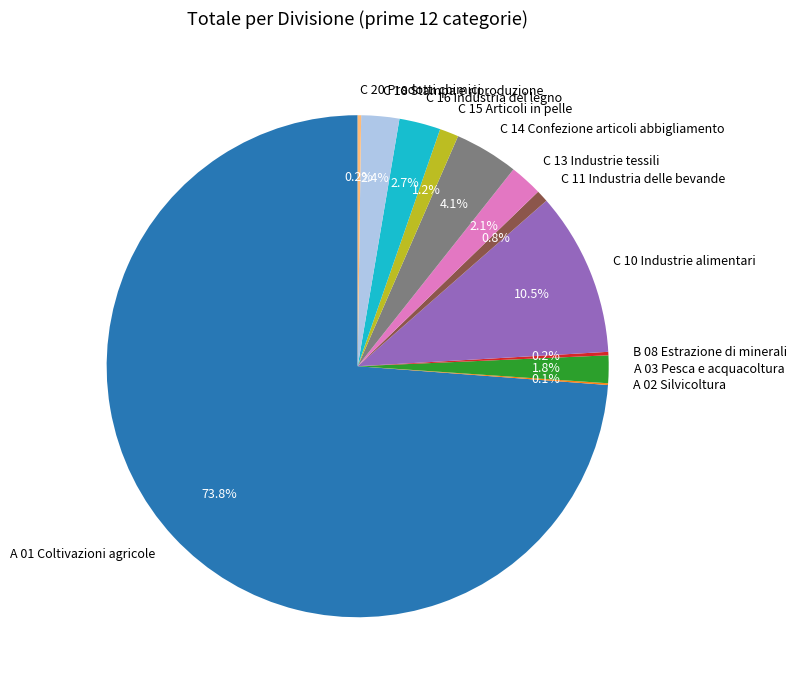

Is there any slice that represents more than half of the pie?

Yes